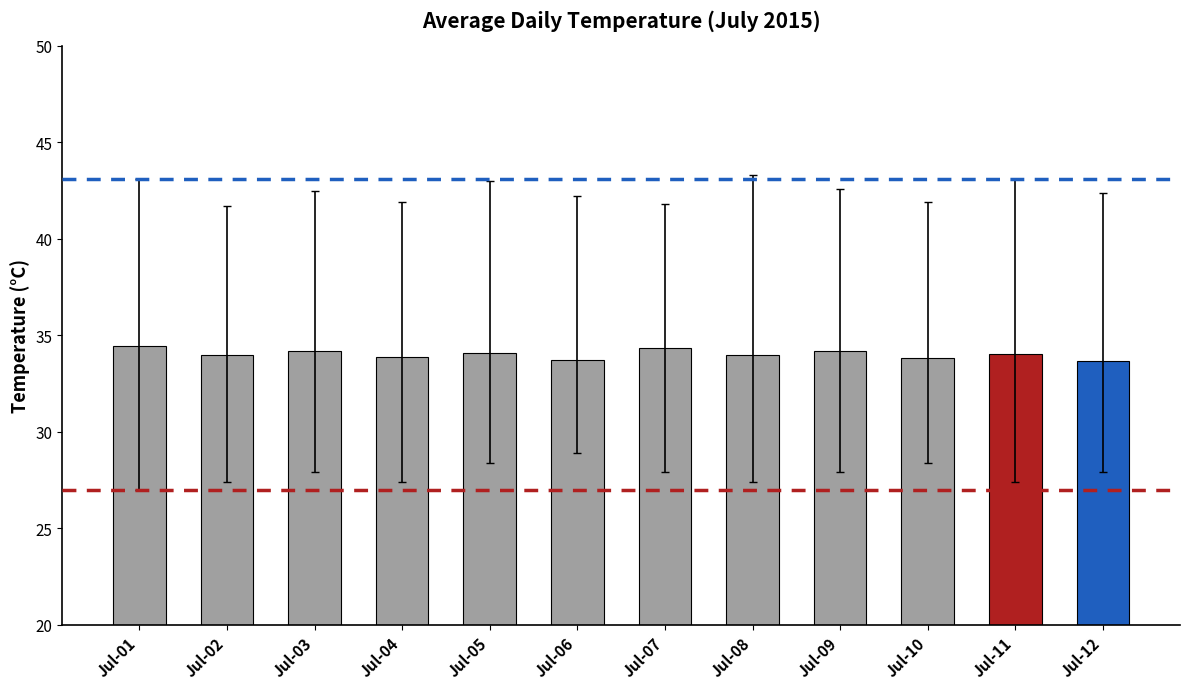

Where does the data first go above 34?

Jul-01